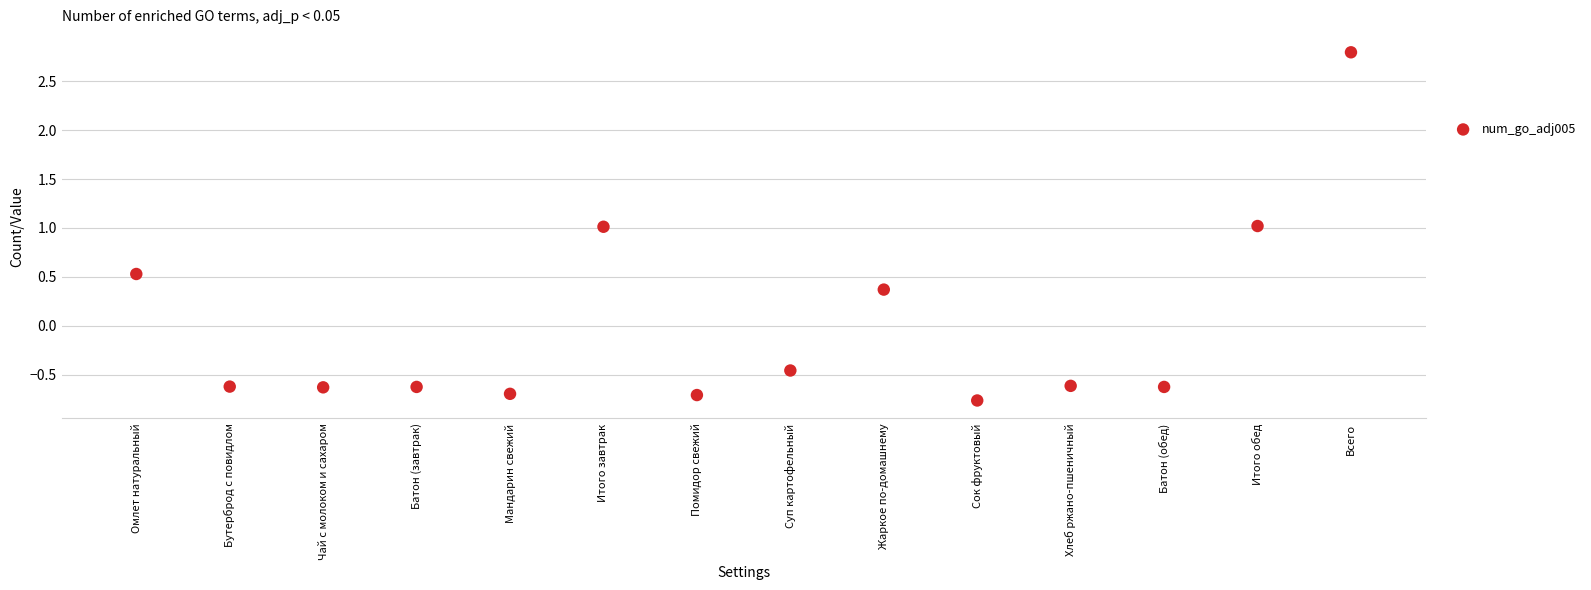

What is the range of Y values (max minus min)?

3.6